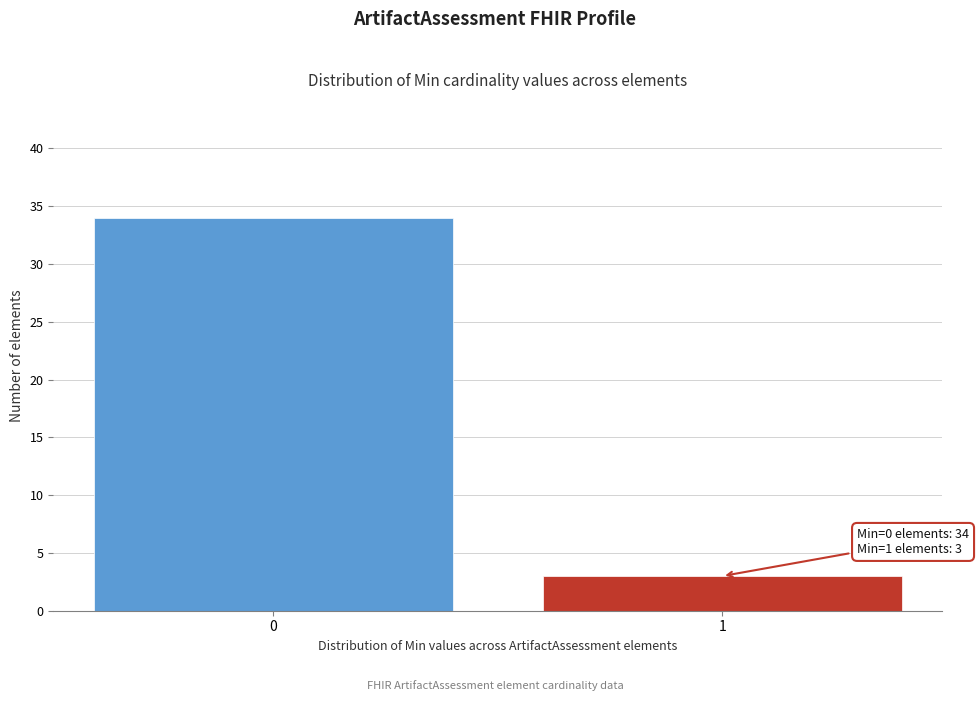

Reading right to left, list all the values displayed in this chart.

3	34